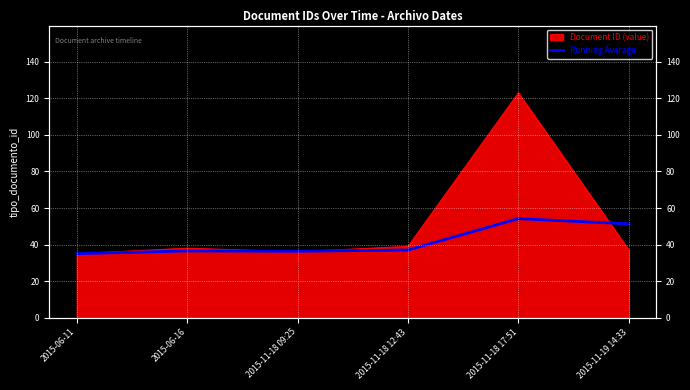

Which has a higher value, 2015-11-19 14:33 or 2015-11-18 09:25?

2015-11-19 14:33